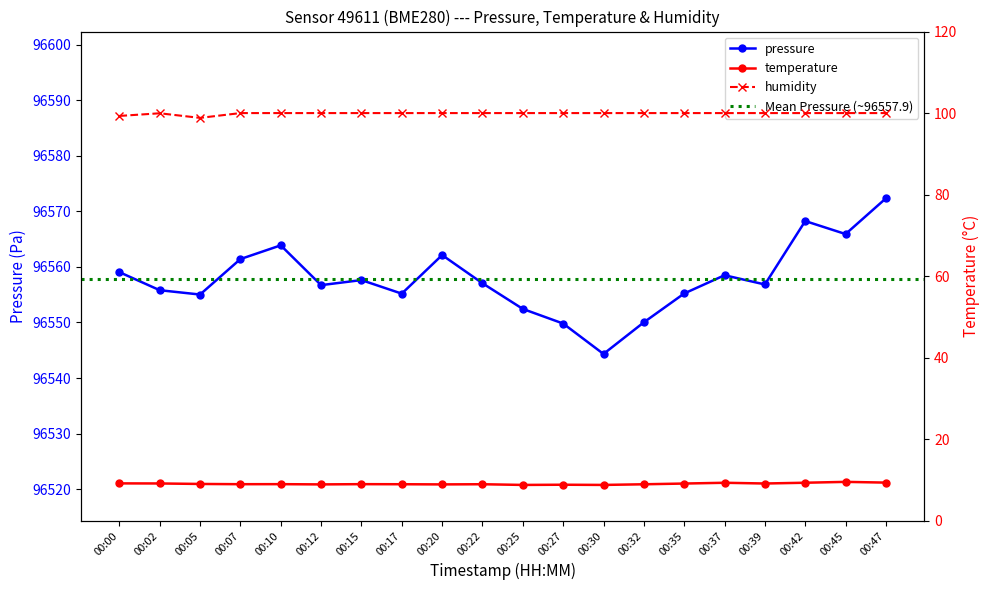

What is the difference between the maximum and minimum values in the pressure series?

28.0